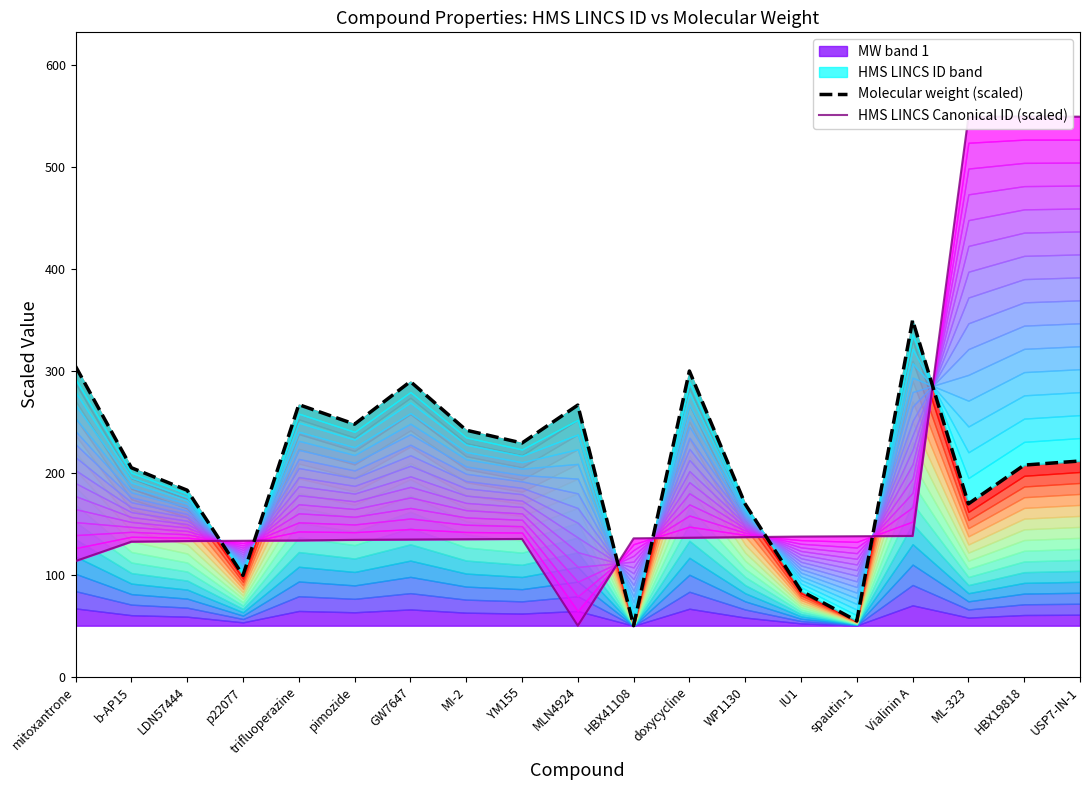

What is the spread (max minus min) of values at HBX19818?

342.3